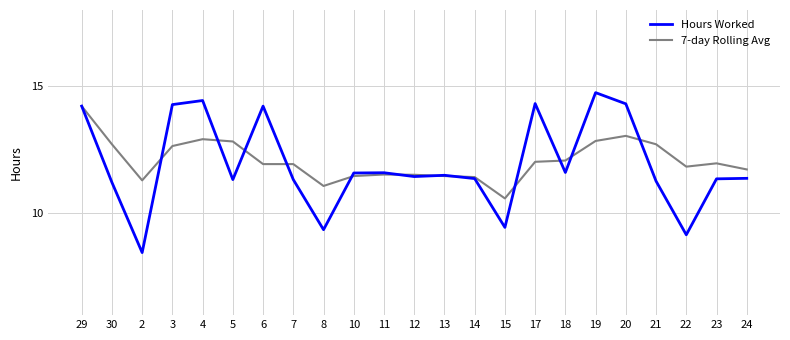

Which label corresponds to the largest value in the chart?

19